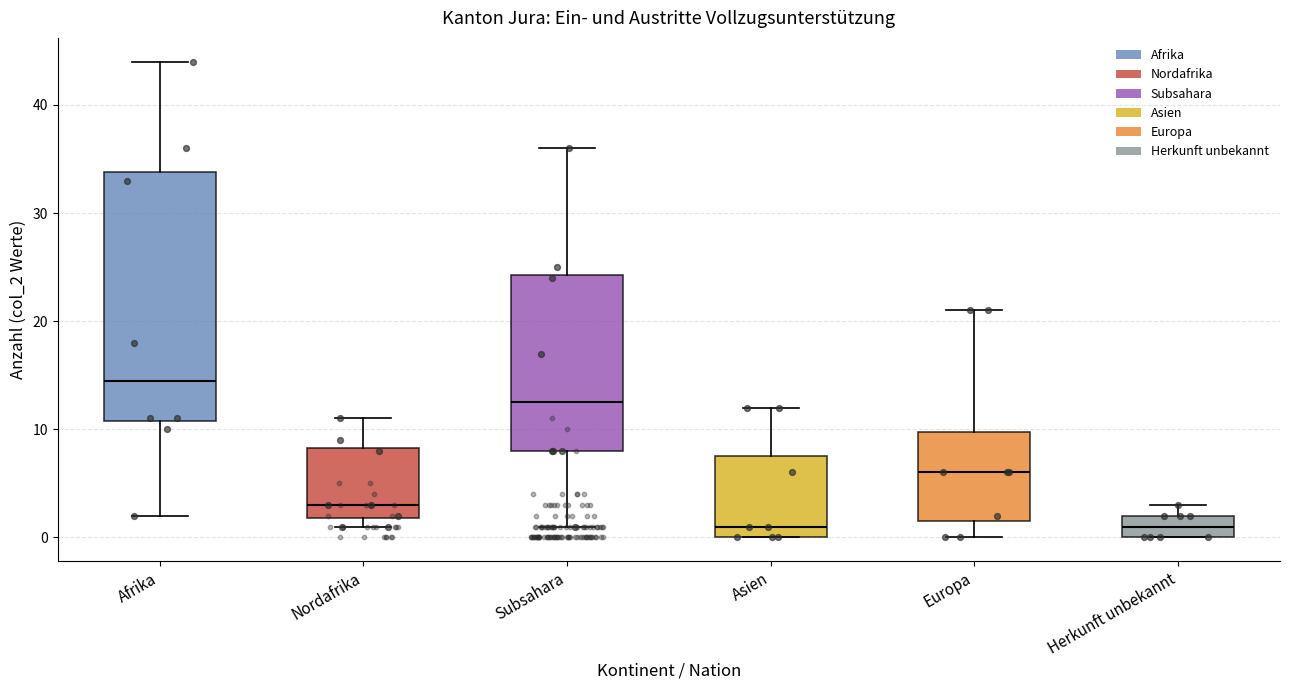

Which box has the highest median line?

Afrika